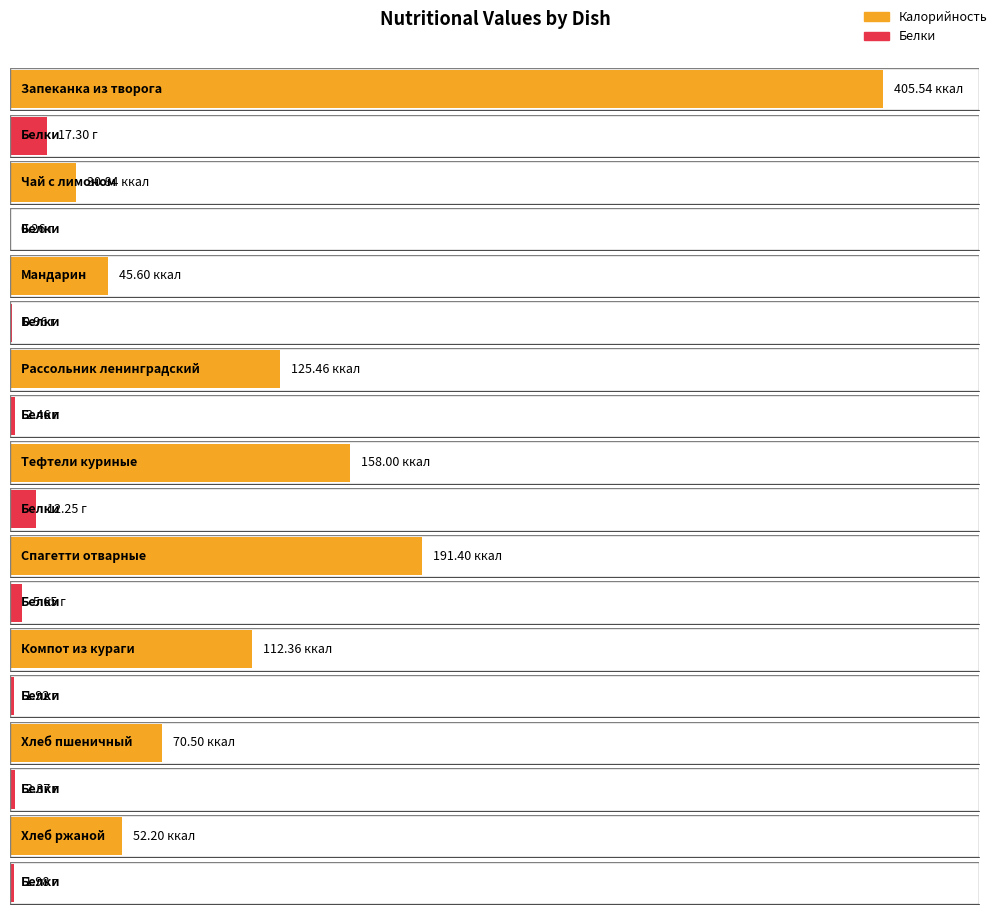

What is the total value across all series at Тефтели куриные?

170.2